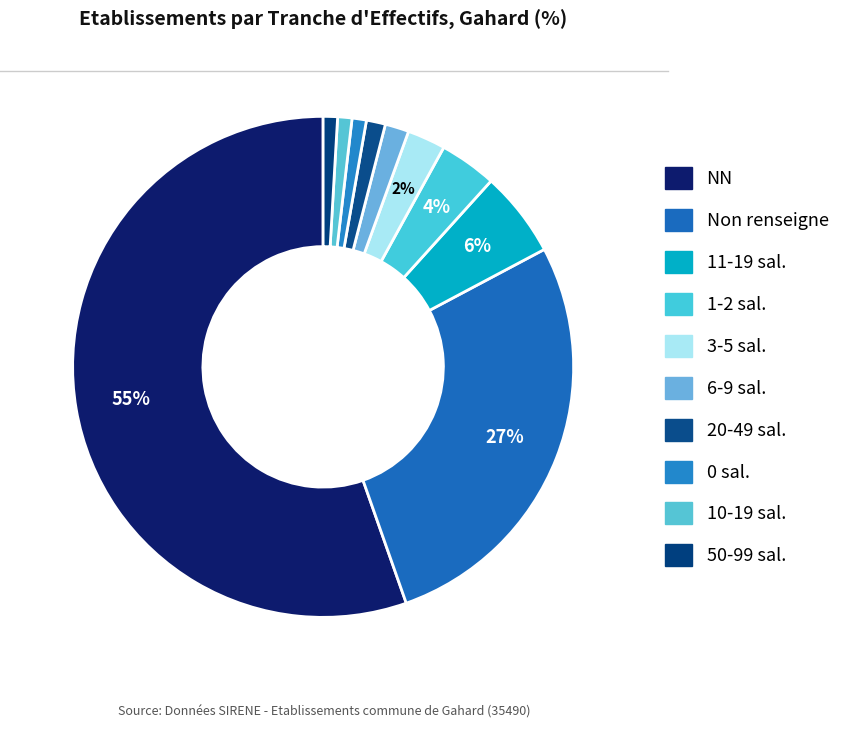

How many segments does this pie chart have?

10